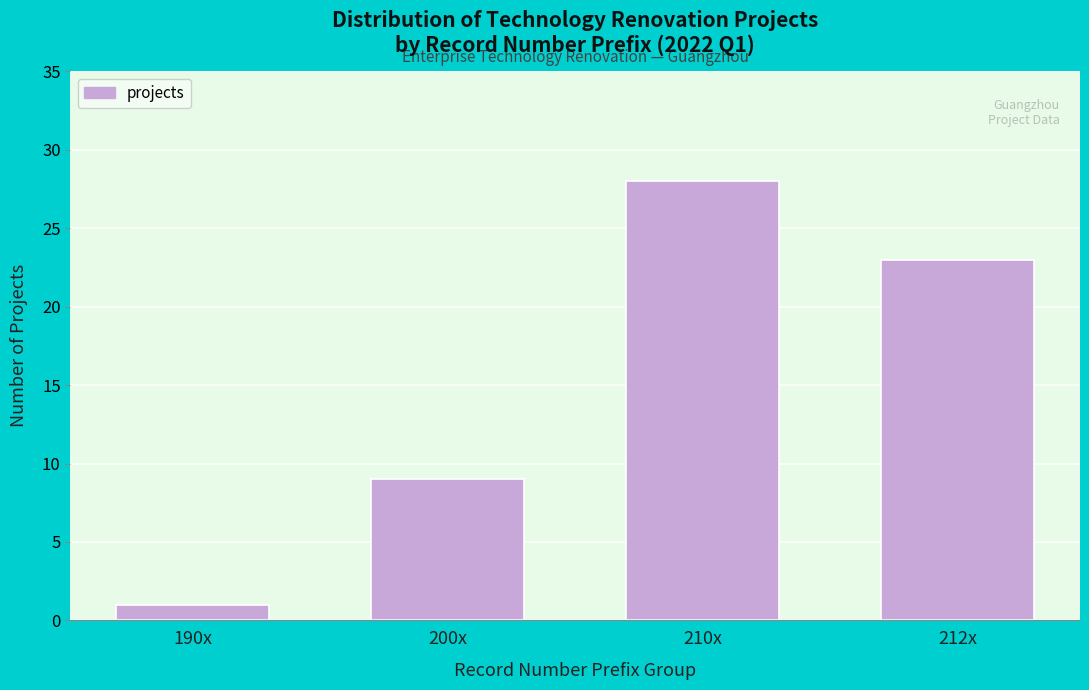

Reading left to right, extract all data points from this chart.

1	9	28	23